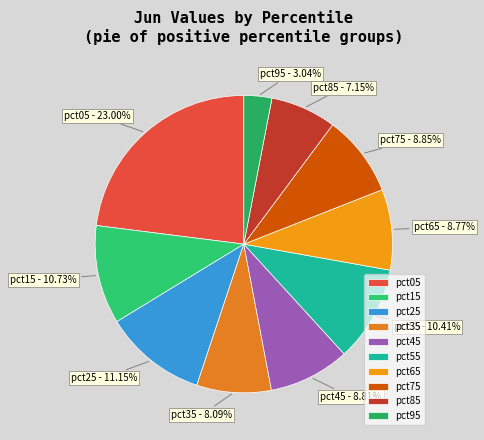

What portion of the pie excludes pct85?

92.8%